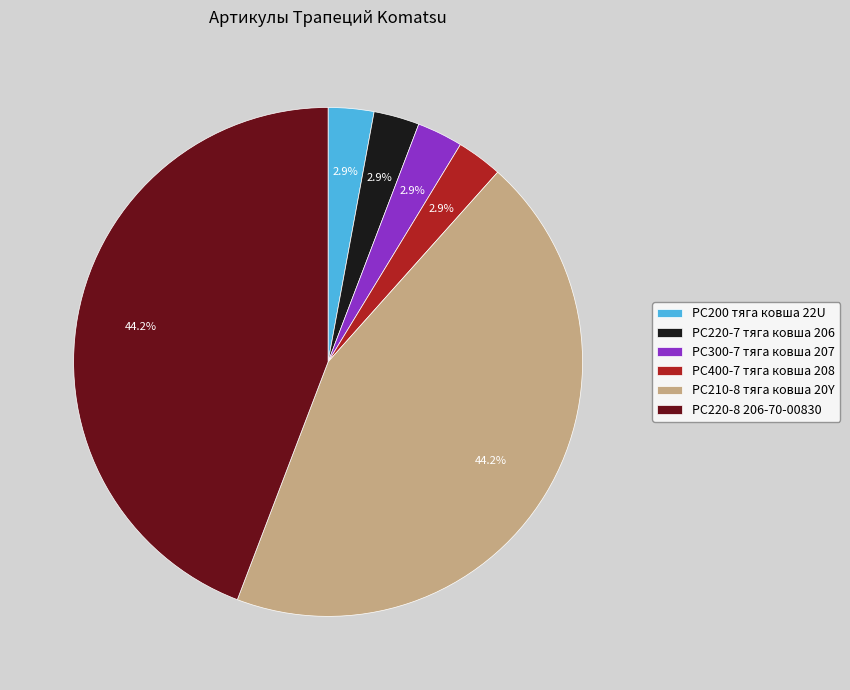

How many slices are in this pie chart?

6